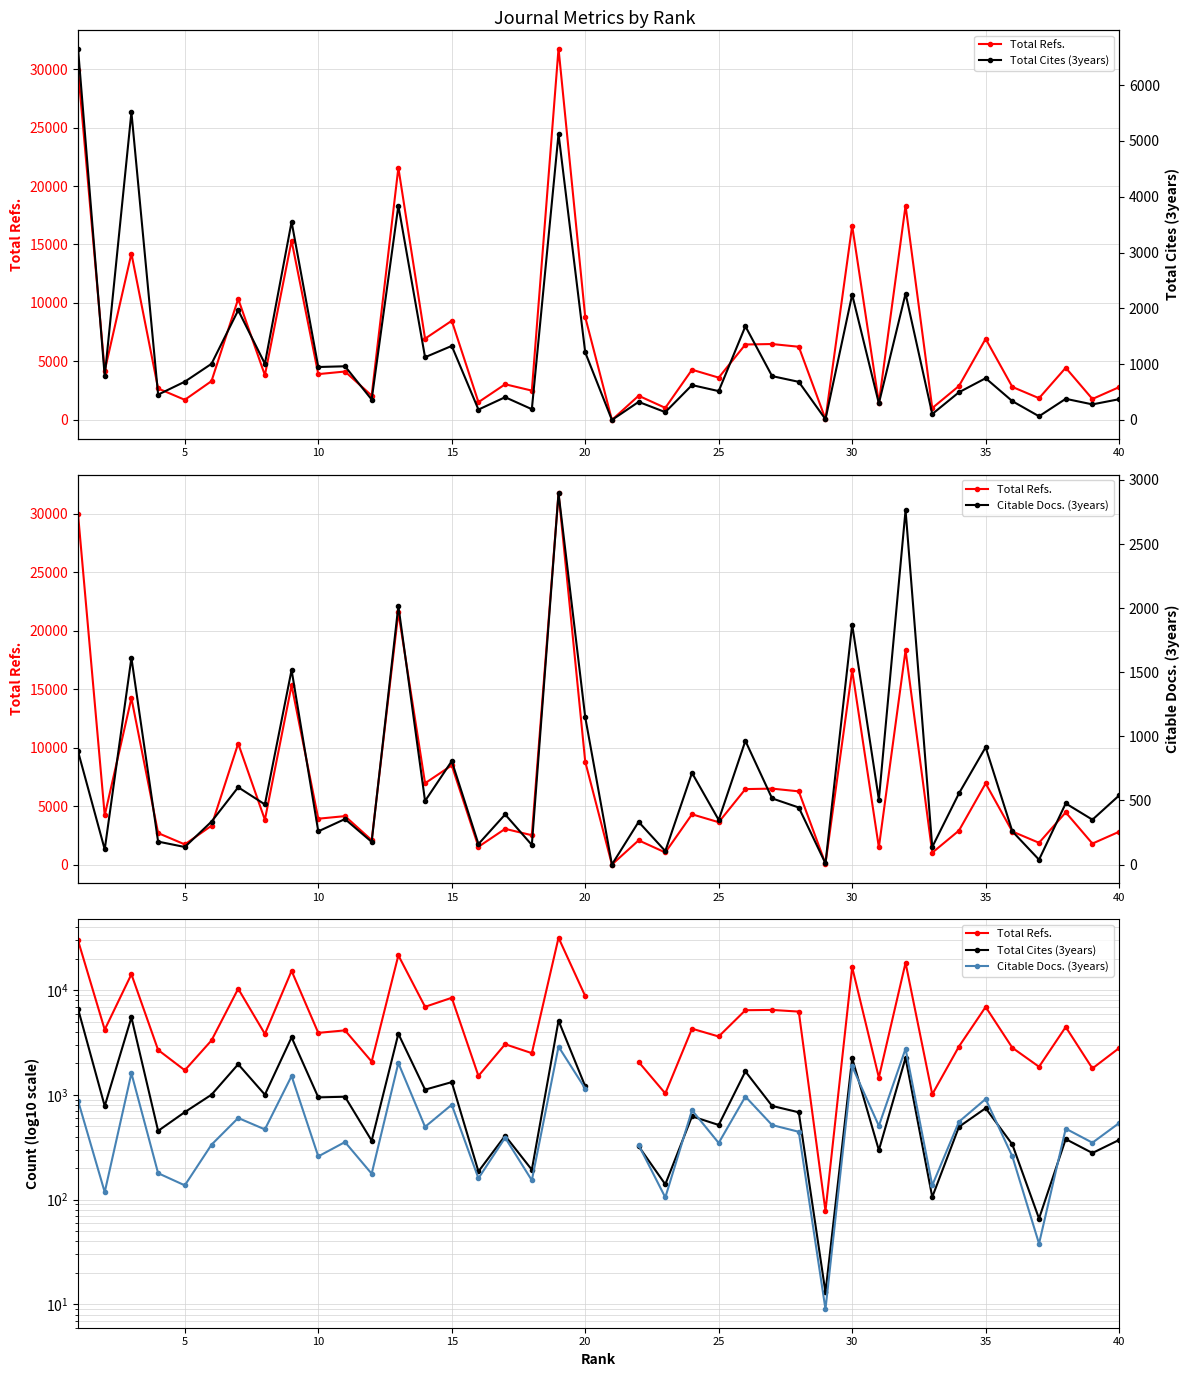

True or false: Total Cites (3years) and Citable Docs. (3years) cross at least once.

True